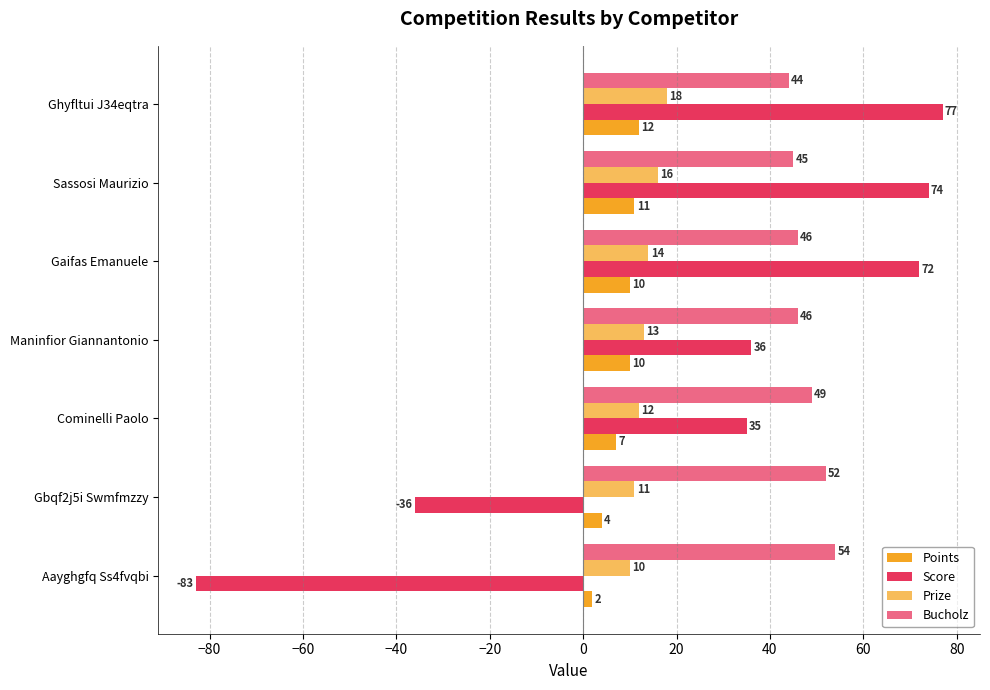

Reading right to left, what are all the values shown in this chart?

Points: 2	4	7	10	10	11	12
Score: -83	-36	35	36	72	74	77
Prize: 10	11	12	13	14	16	18
Bucholz: 54	52	49	46	46	45	44